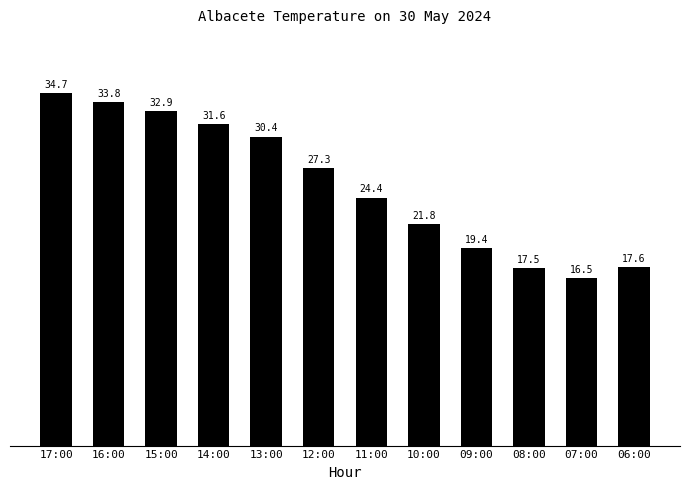

Which category has the lowest value across all series?

07:00